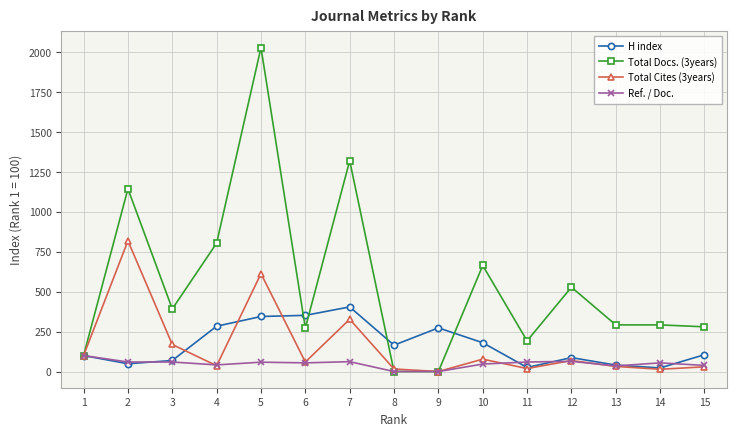

True or false: Ref. / Doc. has more than 2 points higher than both neighbors.

True